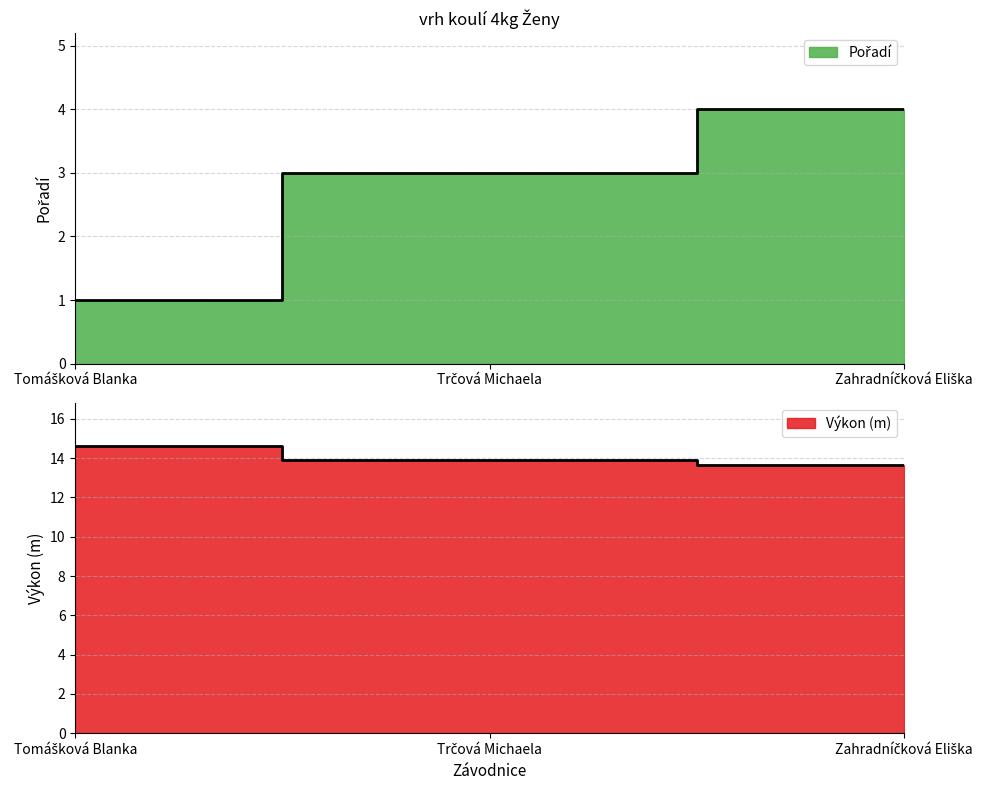

What is the value of the Výkon point at the 2nd from the left?

13.9